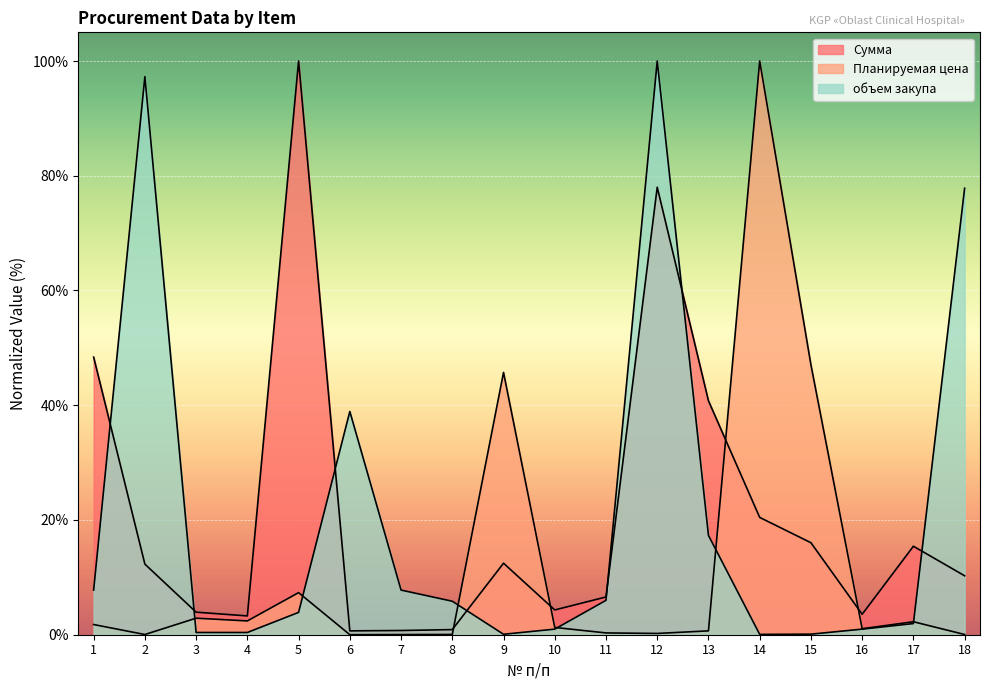

After their last crossing, which series has the higher values: объем закупа or Планируемая цена?

объем закупа